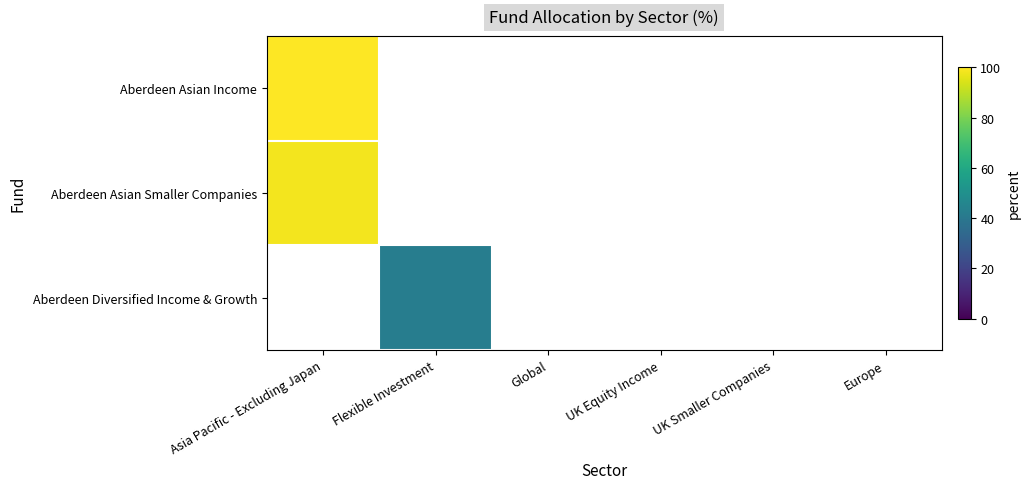

How many positive values does the Aberdeen Diversified Income & Growth series have?

1